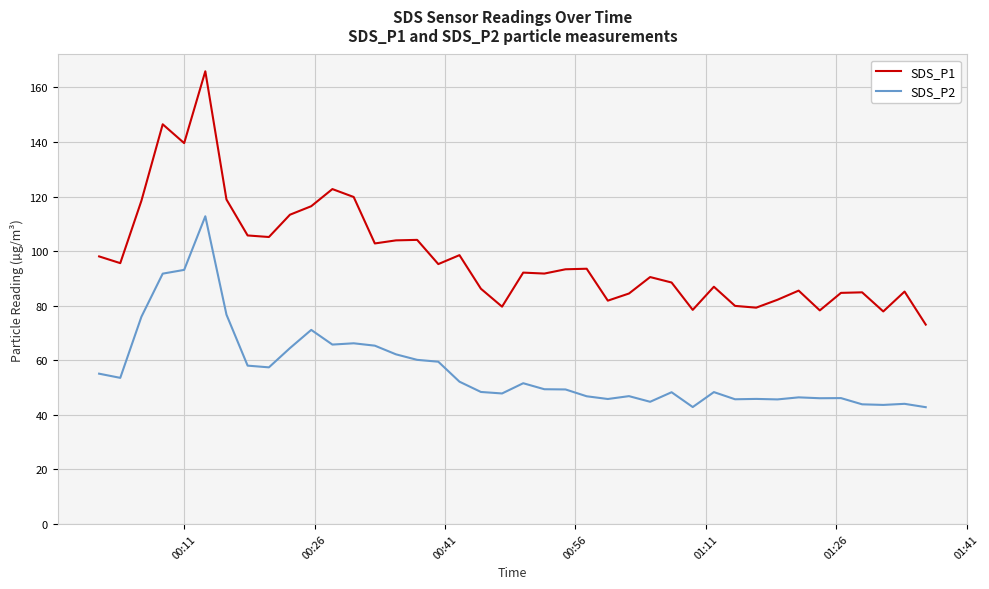

Which series has the largest range (max minus min)?

SDS_P1